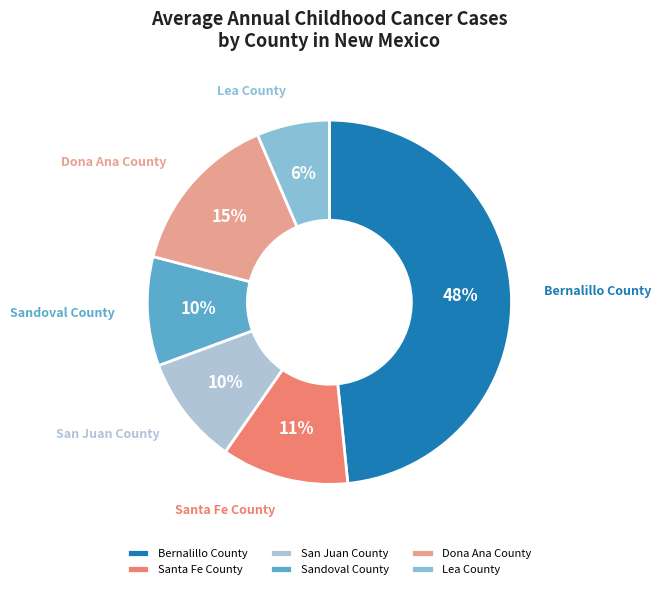

To the nearest percent, what is the combined percentage of Bernalillo County and Sandoval County?

58%